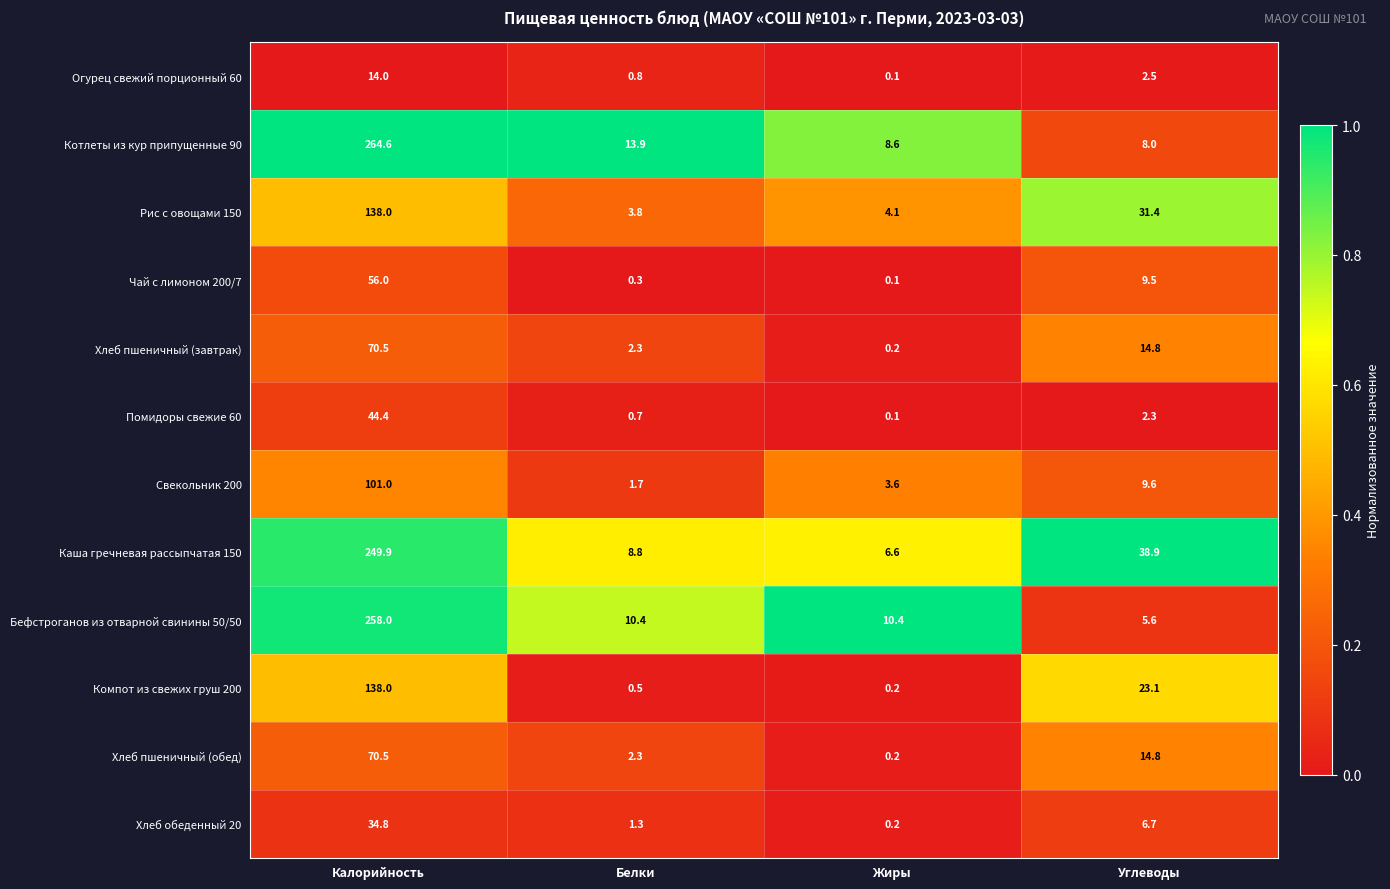

What is the difference between the highest and lowest values at Жиры?

10.3